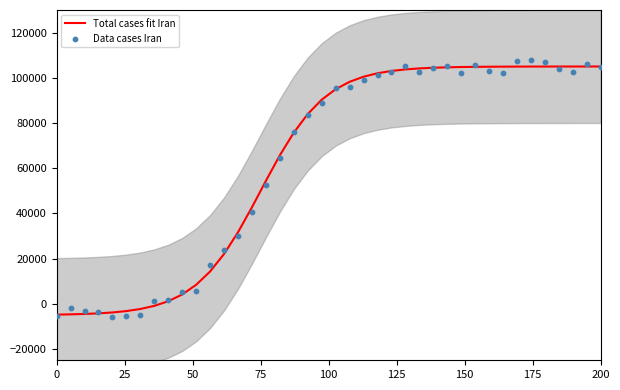

Which series contains the highest Y value?

Data cases Iran